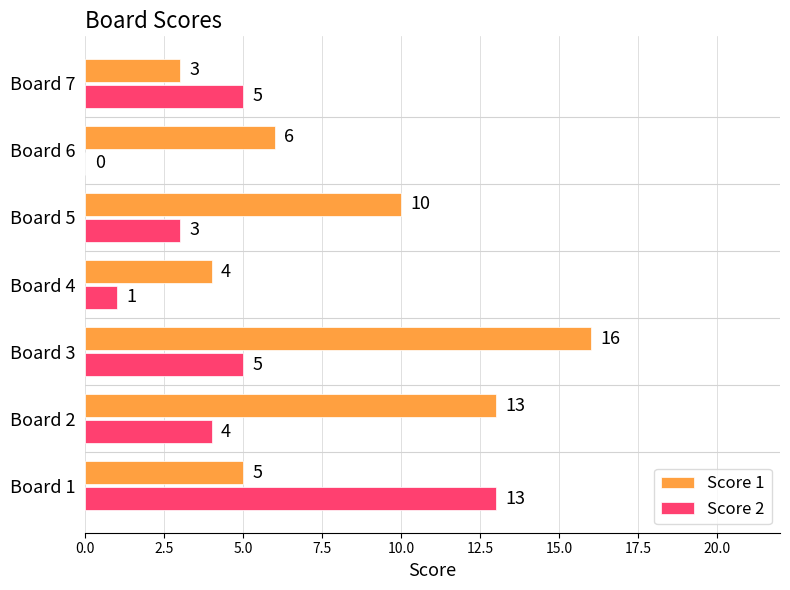

Is it true that Score 1 equals 7 at Board 4?

False